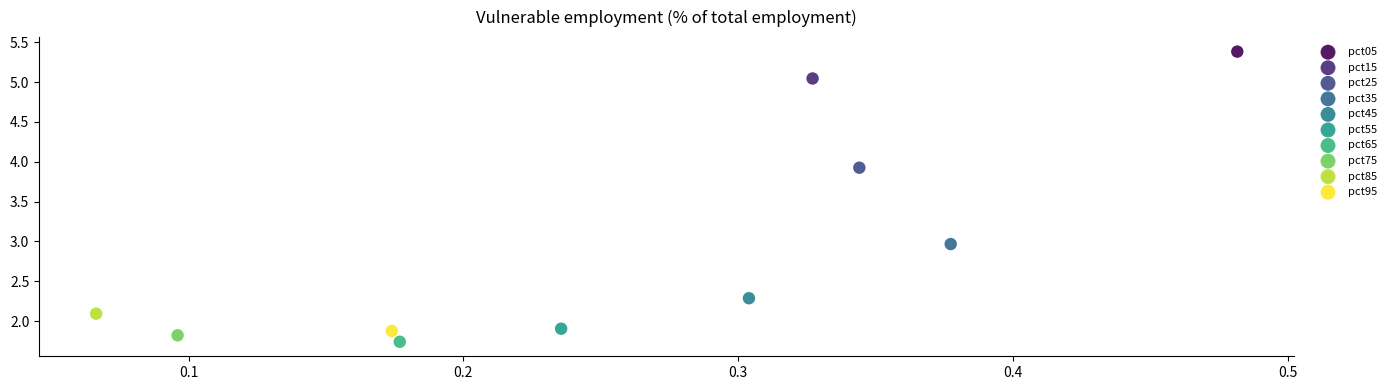

Which series contains the lowest Y value?

pct65